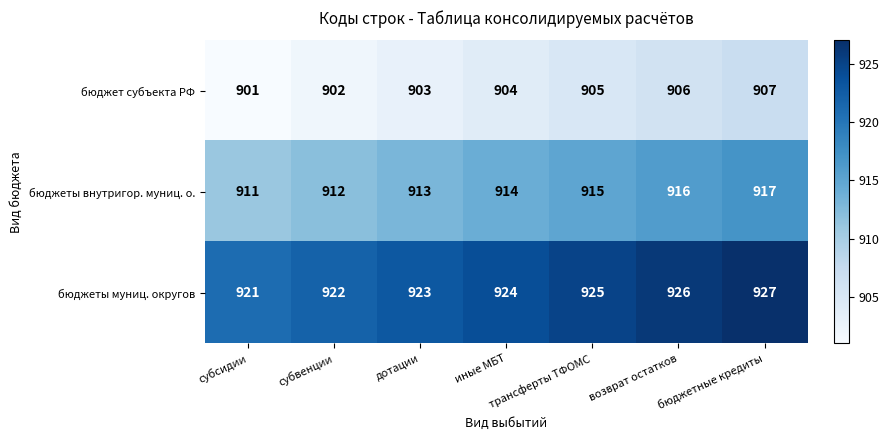

What is the difference between the maximum and minimum values in the бюджет субъекта РФ series?

6